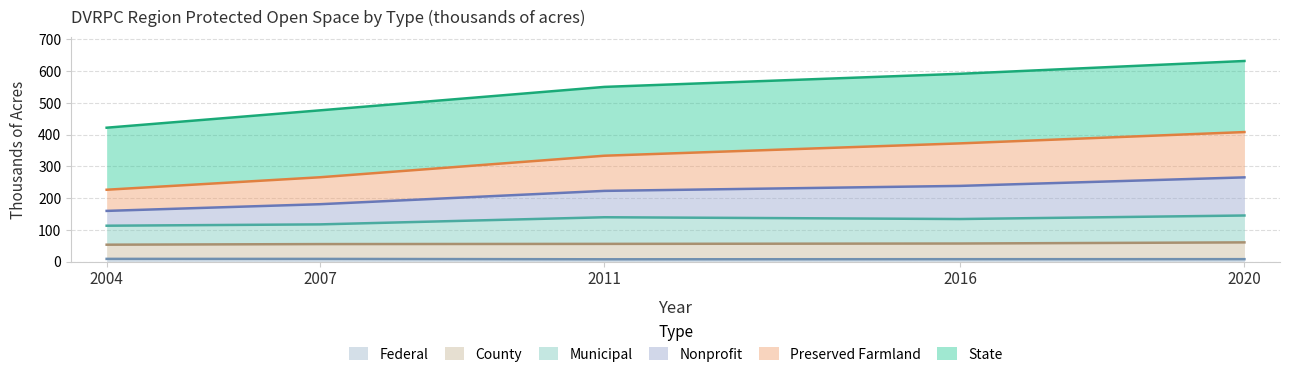

How many data points in county are less than 55?

1